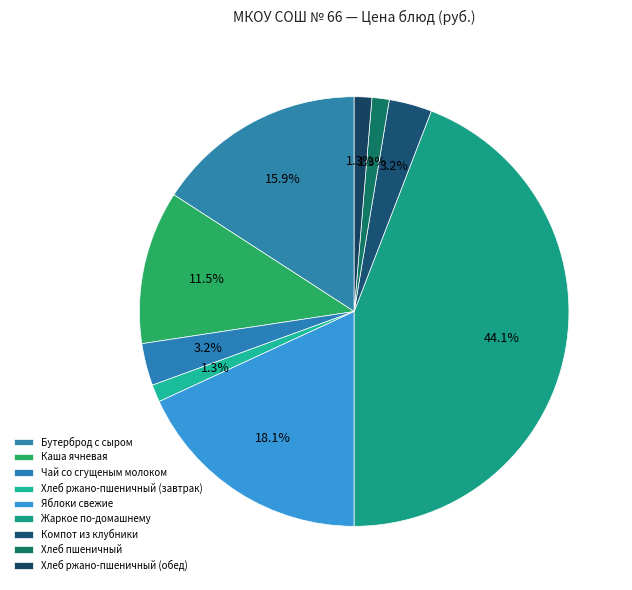

What portion of the pie excludes Компот из клубники?

96.8%